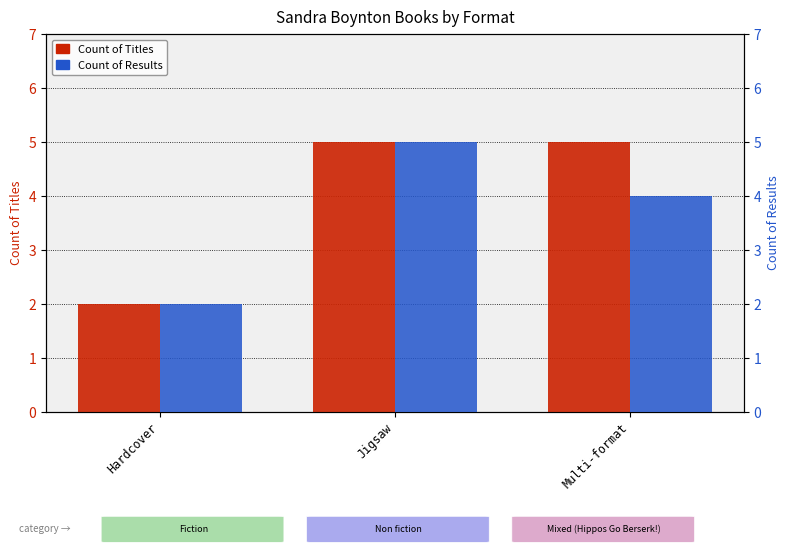

How many categories are shown in the chart?

3